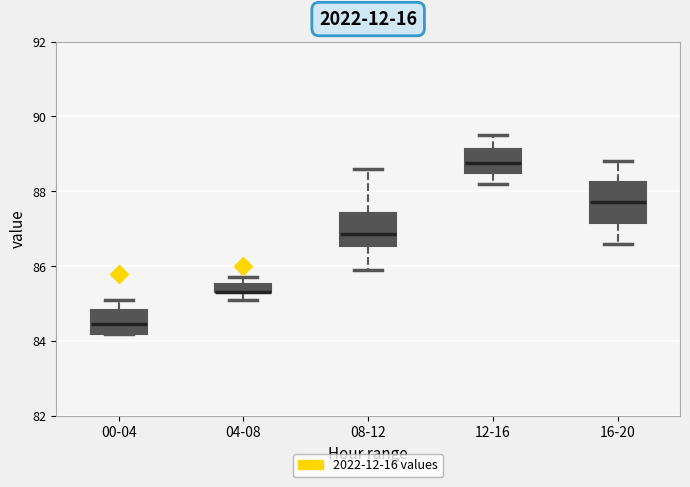

Which box is the tallest, from its lower edge to its upper edge?

16-20